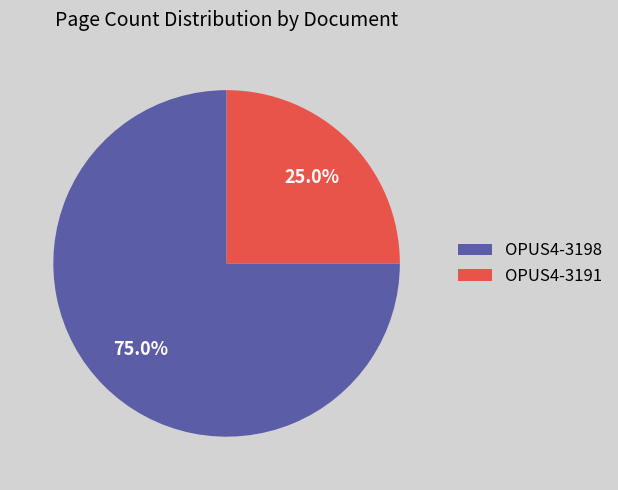

How many slices are in this pie chart?

2